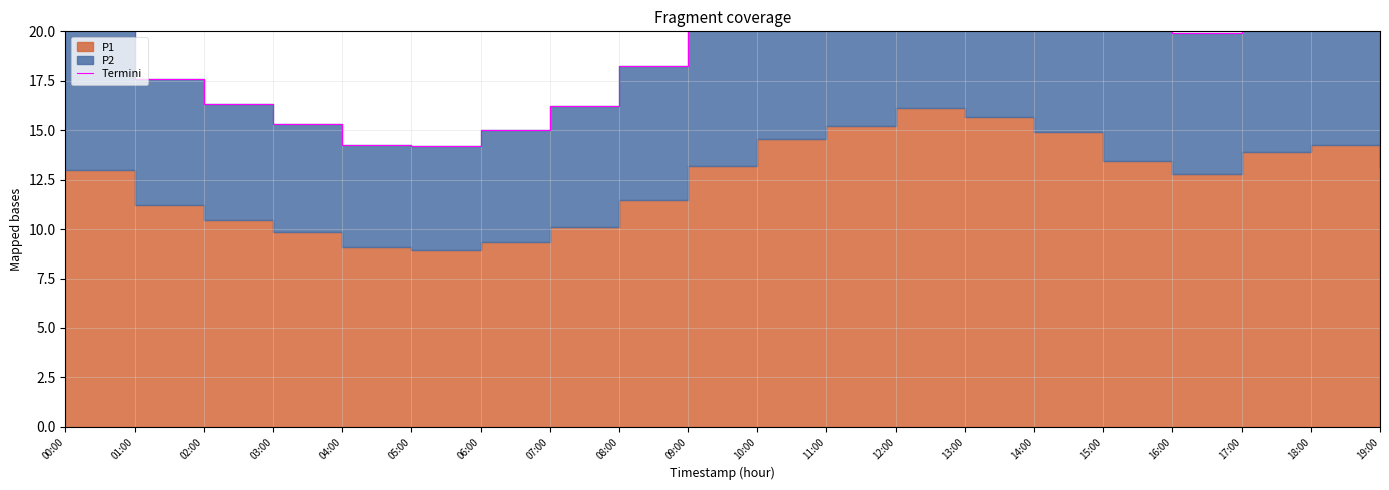

What is the label of the 9th point from the left?

08:00